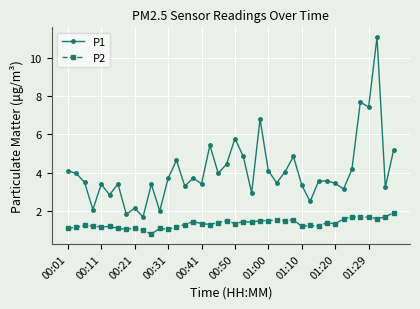

What is the average value of the P2 series?

1.3